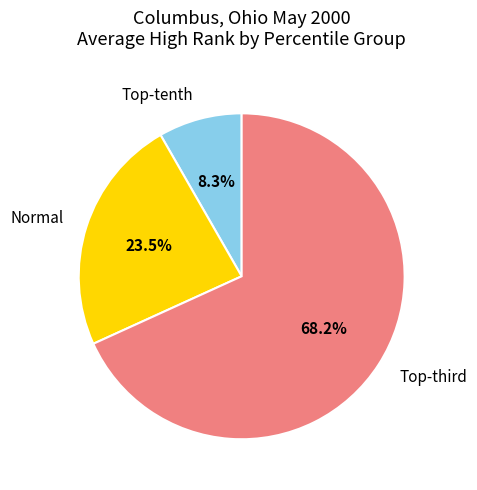

What is the largest slice in the pie chart?

Top-third